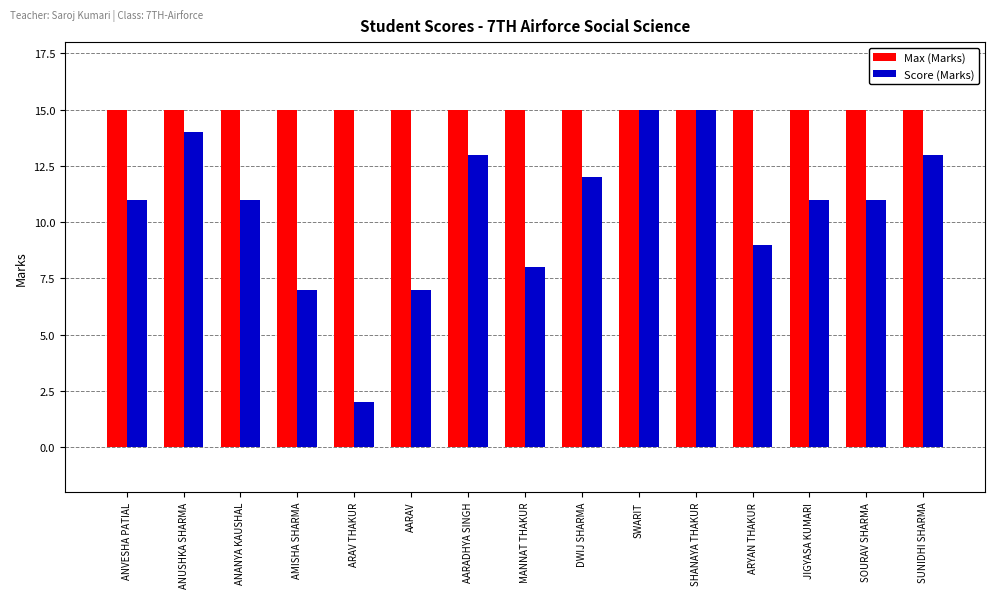

What is the spread (max minus min) of values at ARAV THAKUR?

13